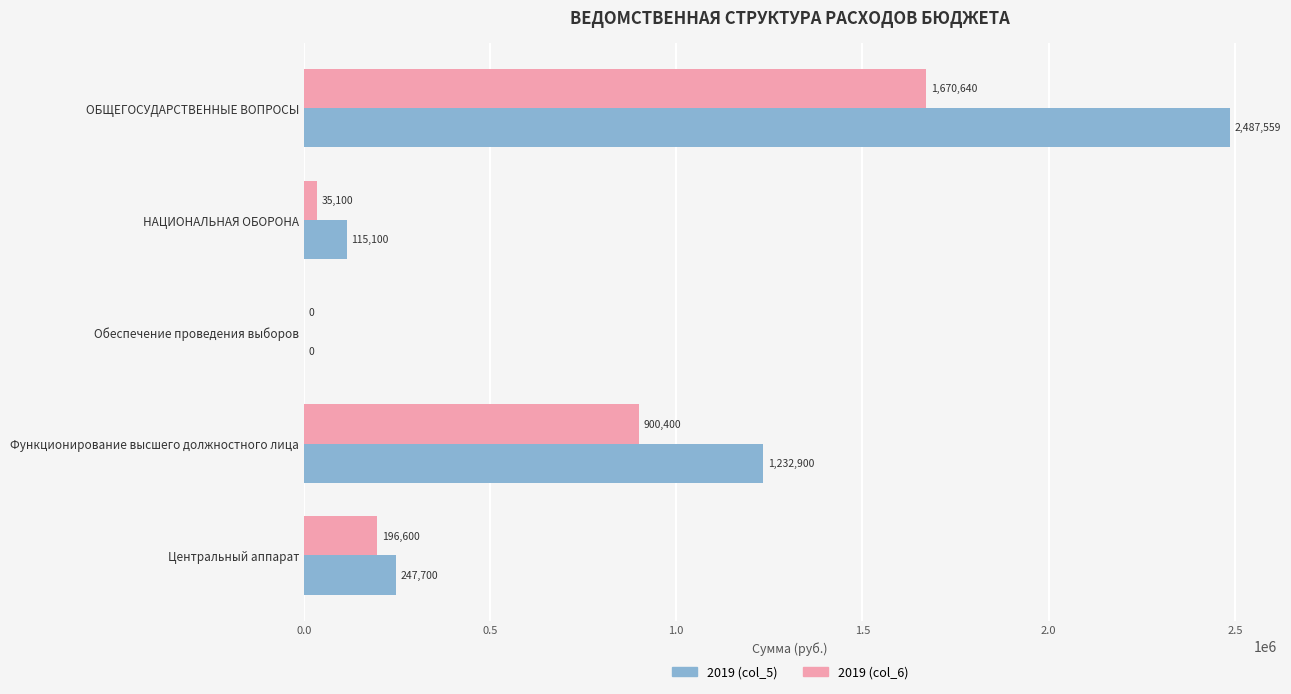

Which series changed the most between НАЦИОНАЛЬНАЯ ОБОРОНА and Центральный аппарат?

2019 (col_6)